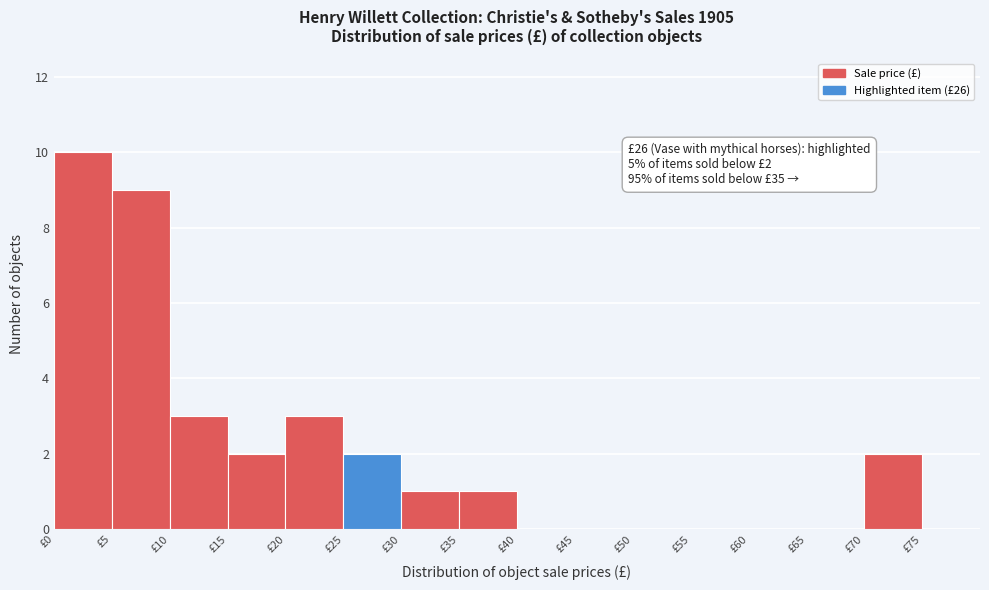

Over which range of the x-axis is the bar tallest?

0 to 5